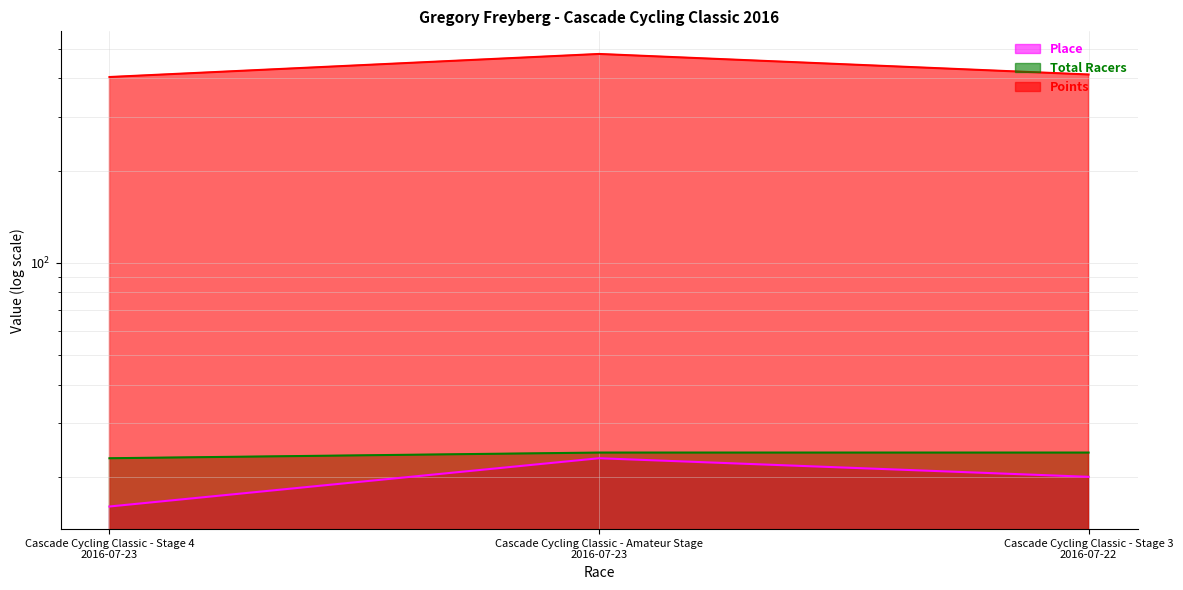

Reading right to left, extract all data points from this chart.

Place: Cascade Cycling Classic - Stage 3
2016-07-22=20.0	Cascade Cycling Classic - Amateur Stage
2016-07-23=23.0	Cascade Cycling Classic - Stage 4
2016-07-23=16.0
Total Racers: Cascade Cycling Classic - Stage 3
2016-07-22=24.0	Cascade Cycling Classic - Amateur Stage
2016-07-23=24.0	Cascade Cycling Classic - Stage 4
2016-07-23=23.0
Points: Cascade Cycling Classic - Stage 3
2016-07-22=412.0	Cascade Cycling Classic - Amateur Stage
2016-07-23=480.9	Cascade Cycling Classic - Stage 4
2016-07-23=404.3